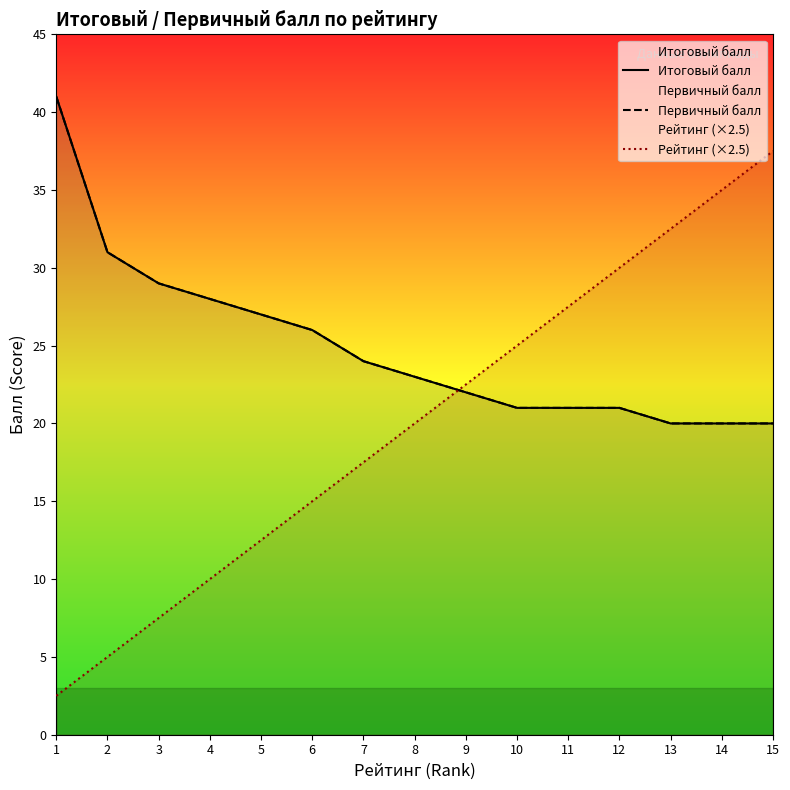

At which category is the sum across all series the highest?

1